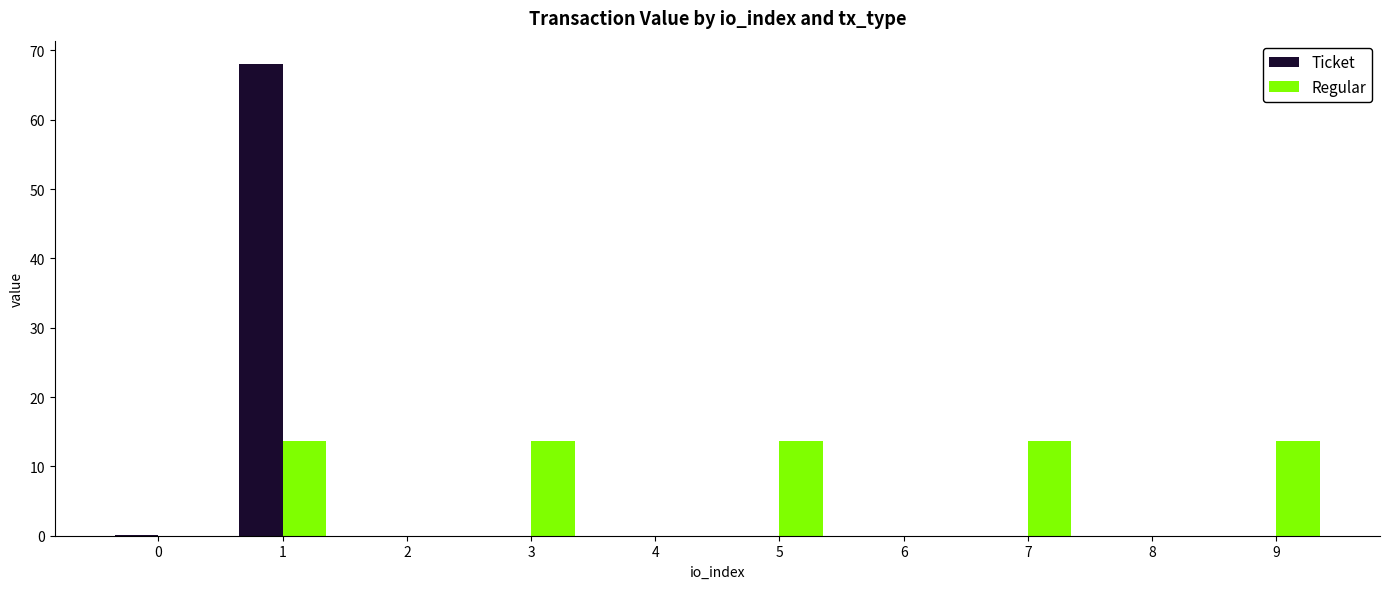

Are the bars horizontal?

No